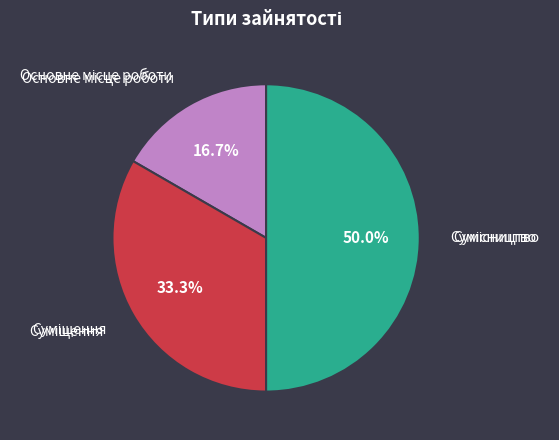

Count the number of slices in the pie.

3